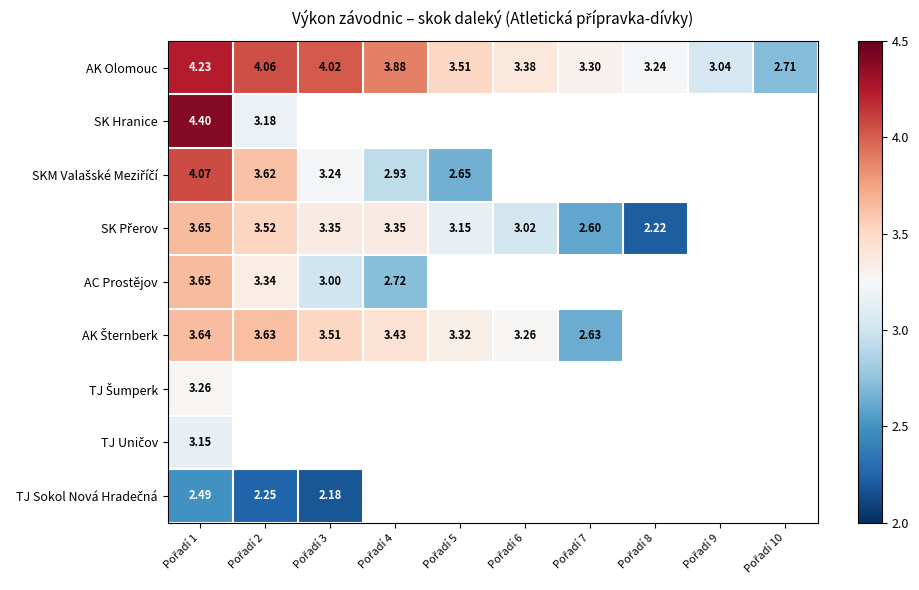

Which category has the lowest value in the SKM Valašské Meziříčí series?

Pořadí 5